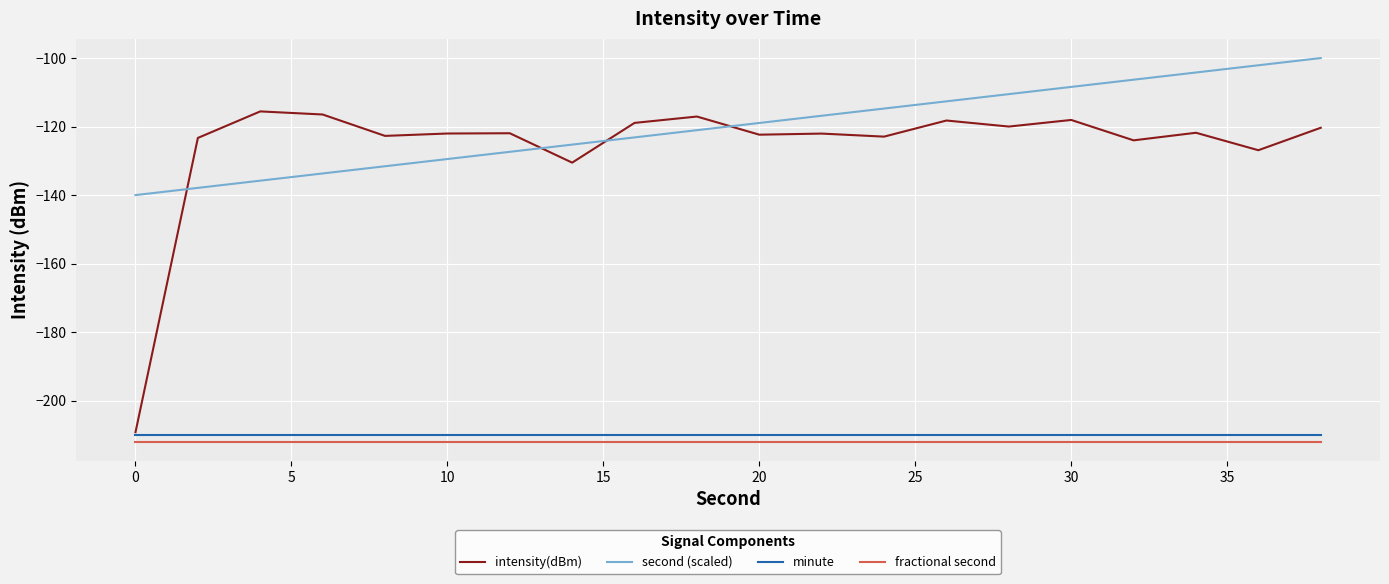

What is the minimum value shown in the chart?

-212.0